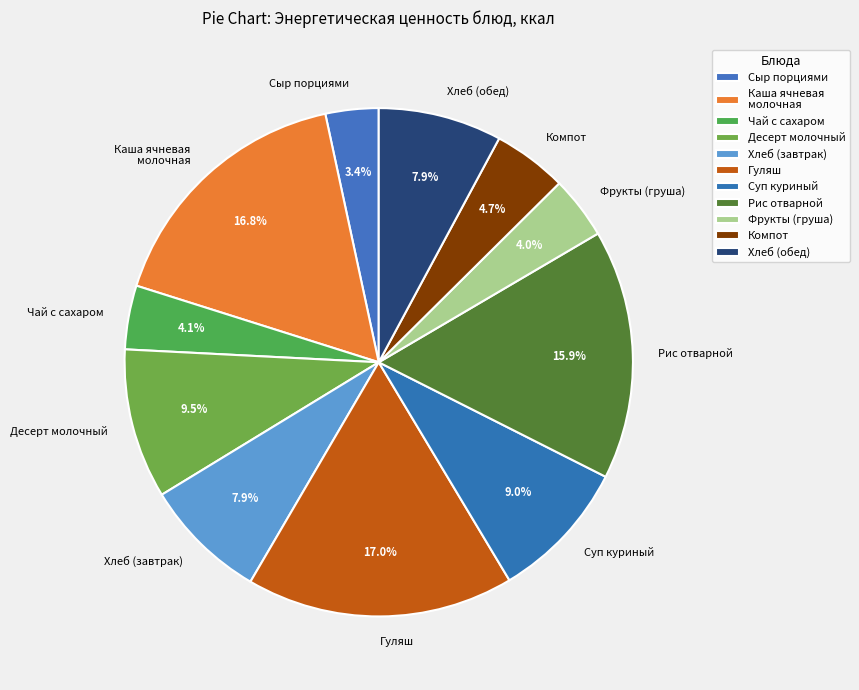

What is the total percentage of Гуляш and Фрукты (груша)?

21.0%